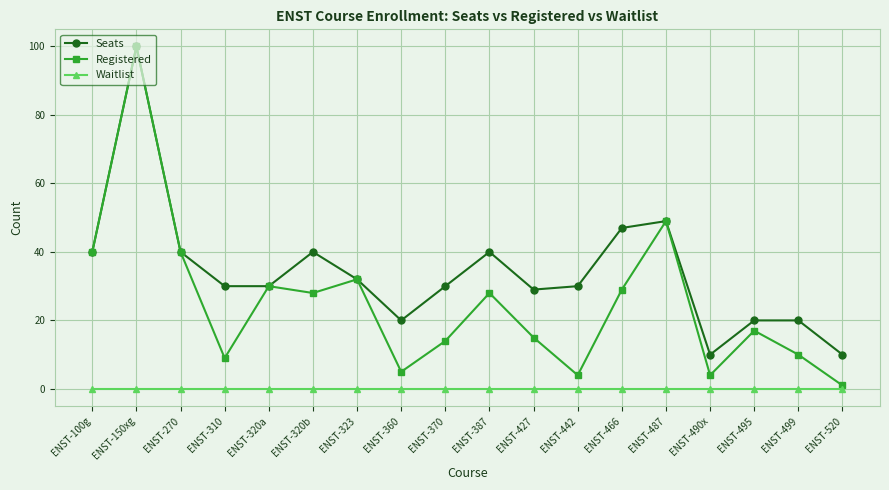

True or false: Seats and Waitlist cross at least once.

False